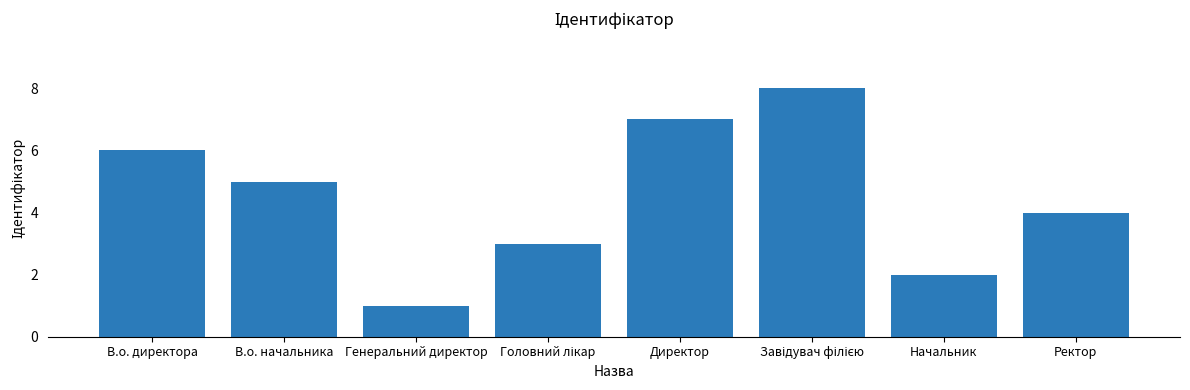

Reading left to right, extract all data points from this chart.

6	5	1	3	7	8	2	4